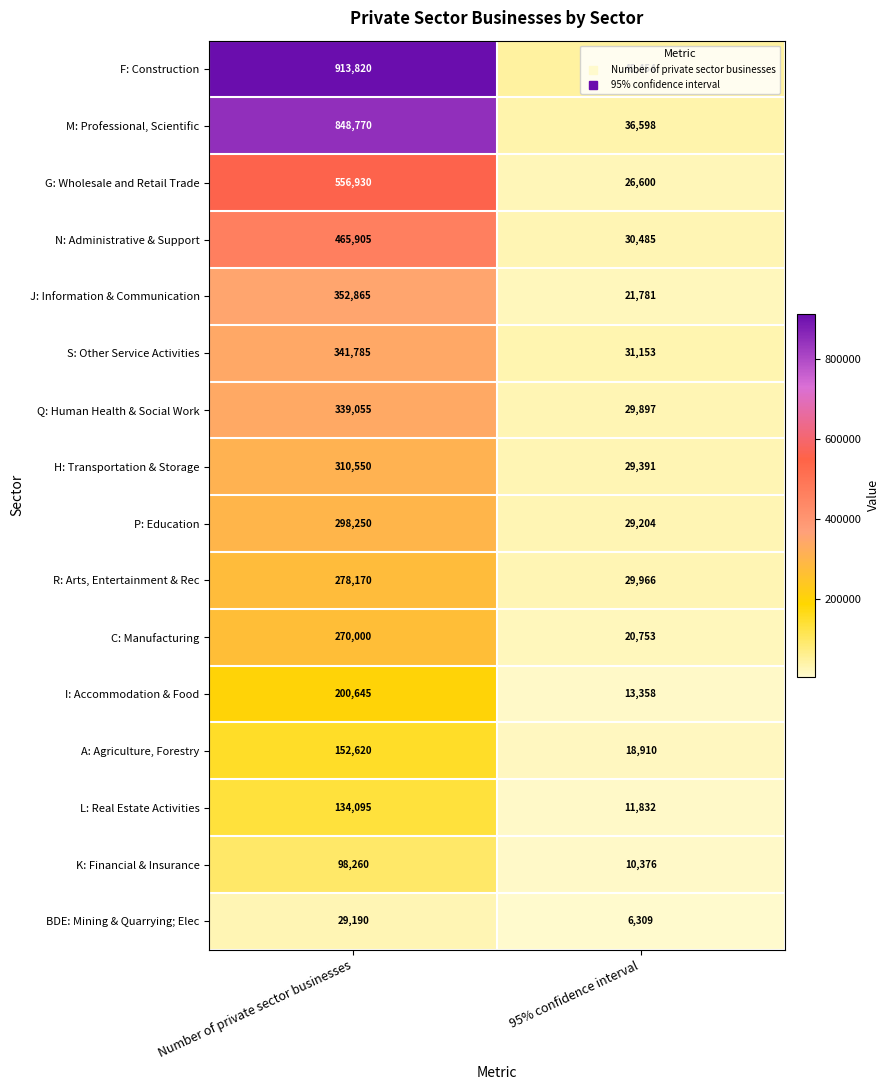

What is the sum of the J: Information & Communication values at Number of private sector businesses and 95% confidence interval?

374646